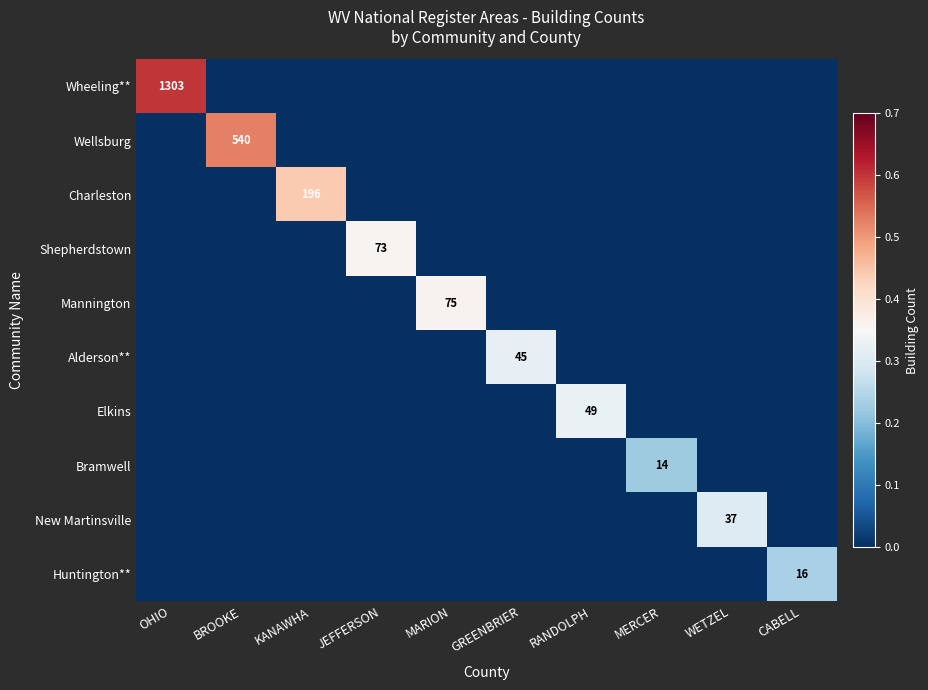

The Shepherdstown series shows 48 at JEFFERSON. True or false?

False